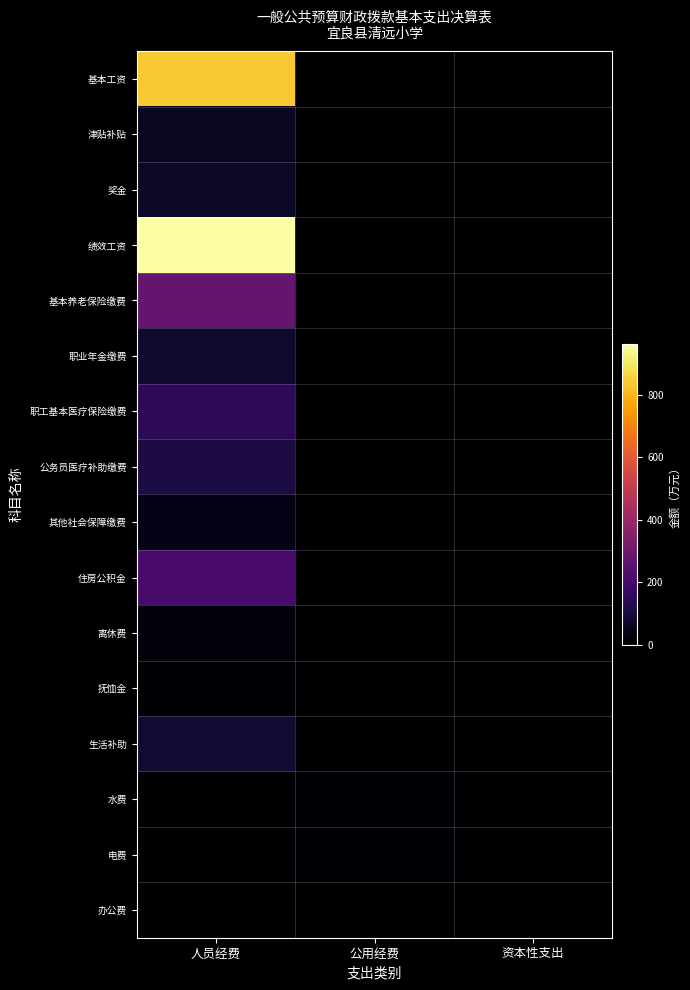

Which series has the largest total across all categories?

绩效工资